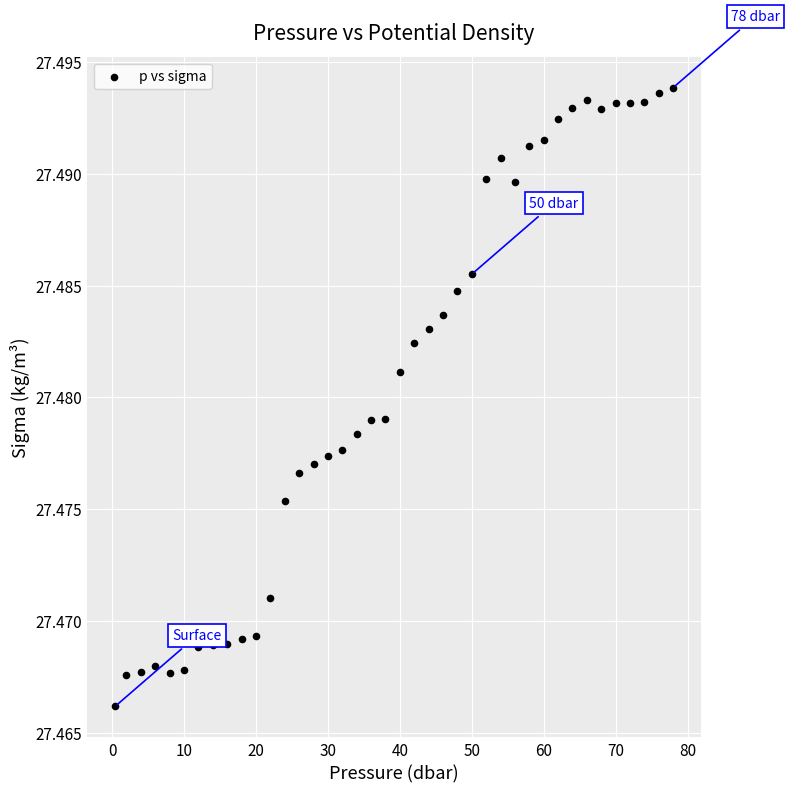

What is the range of X values (max minus min)?

77.6